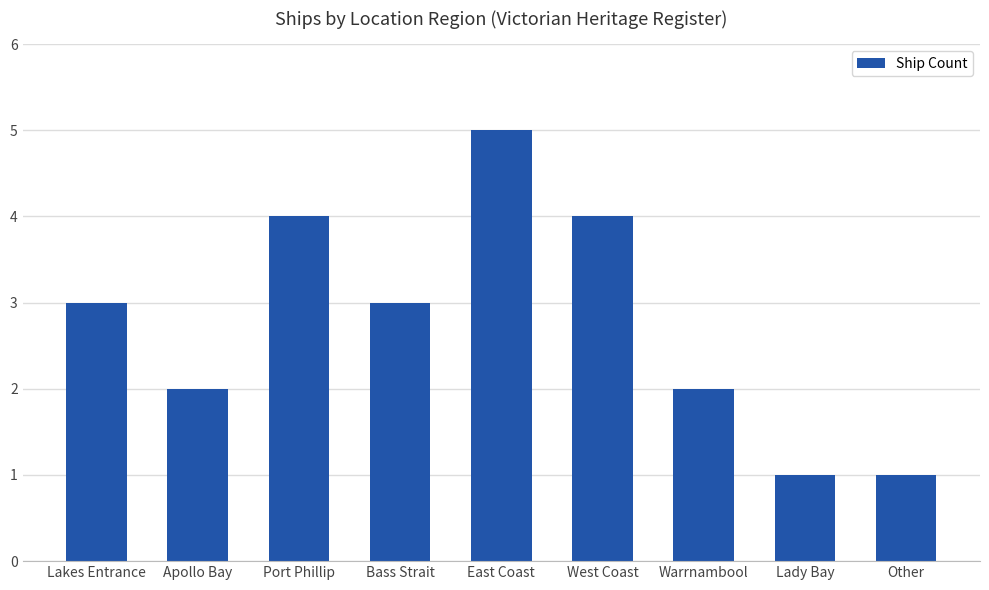

What is the label of the 1st bar from the left?

Lakes Entrance